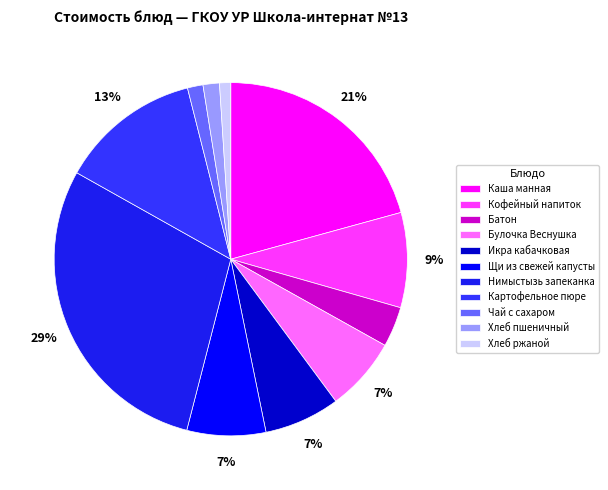

To the nearest percent, what is the average slice percentage?

9%